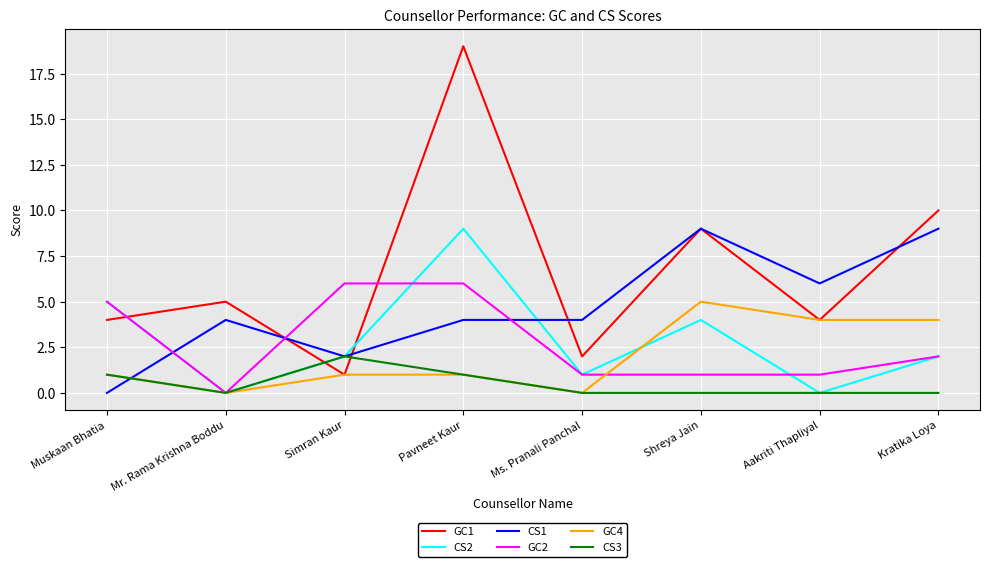

At how many categories does at least one series exceed 17?

1